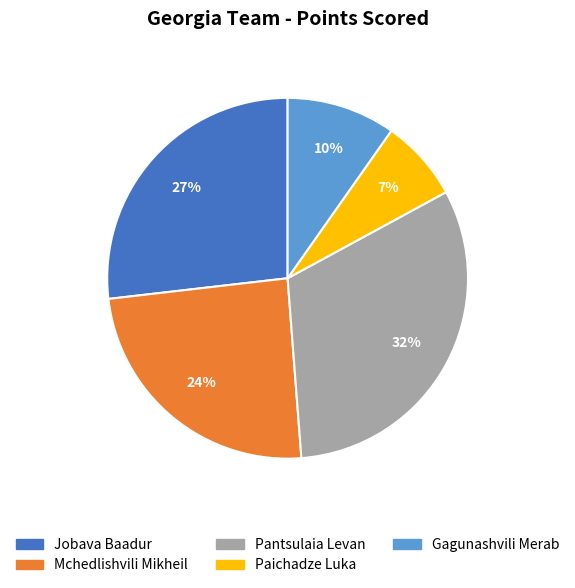

The Paichadze Luka slice represents 19% of the pie. True or false?

False